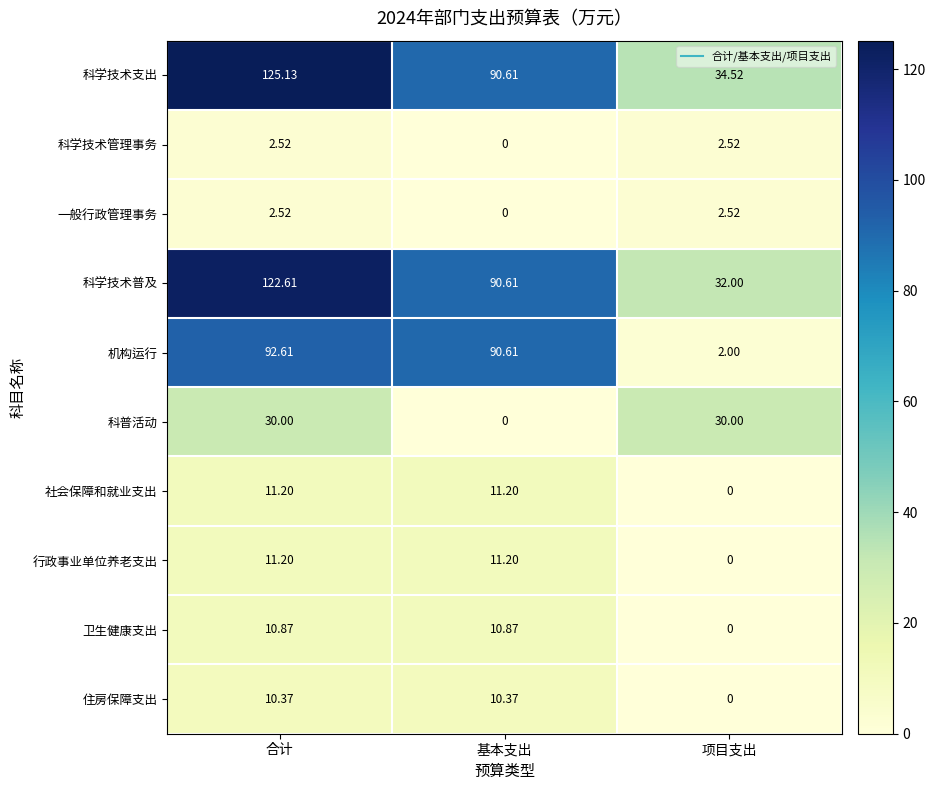

What is the total value across all series at 基本支出?

315.5